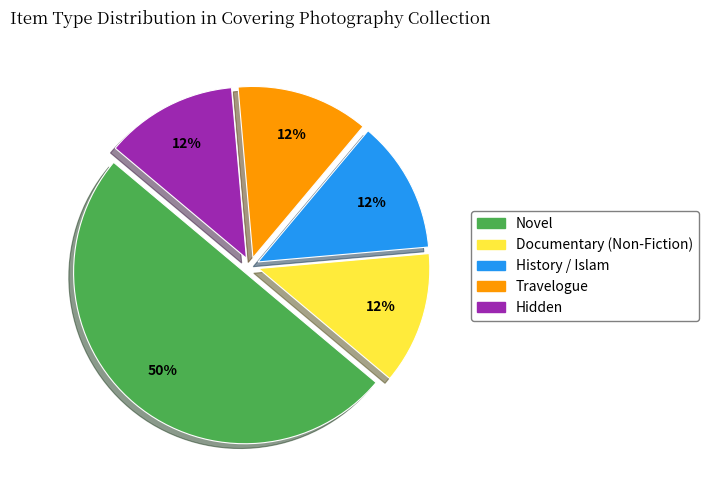

Count the number of slices in the pie.

5